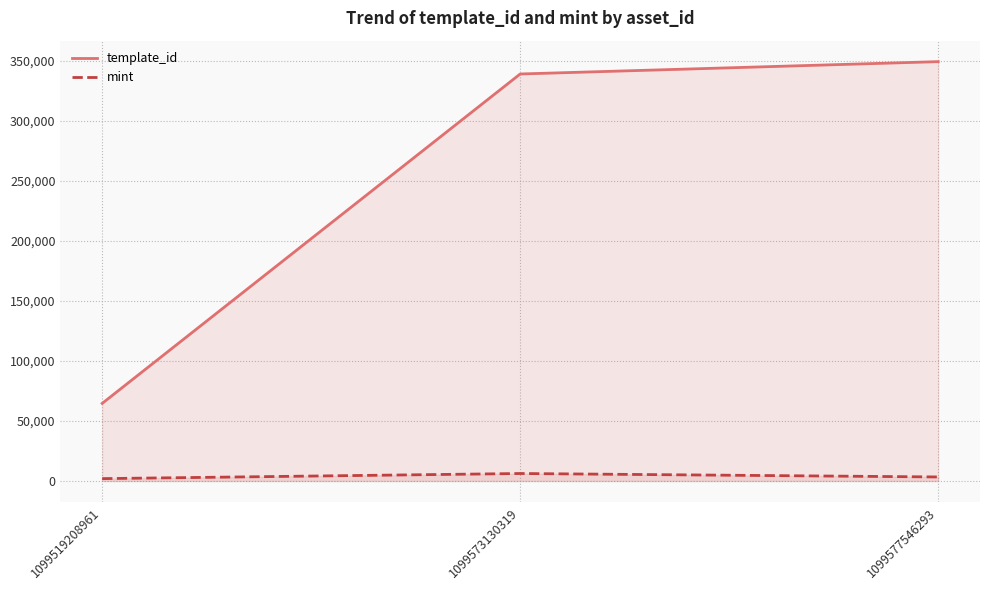

Count the number of data series in this chart.

2